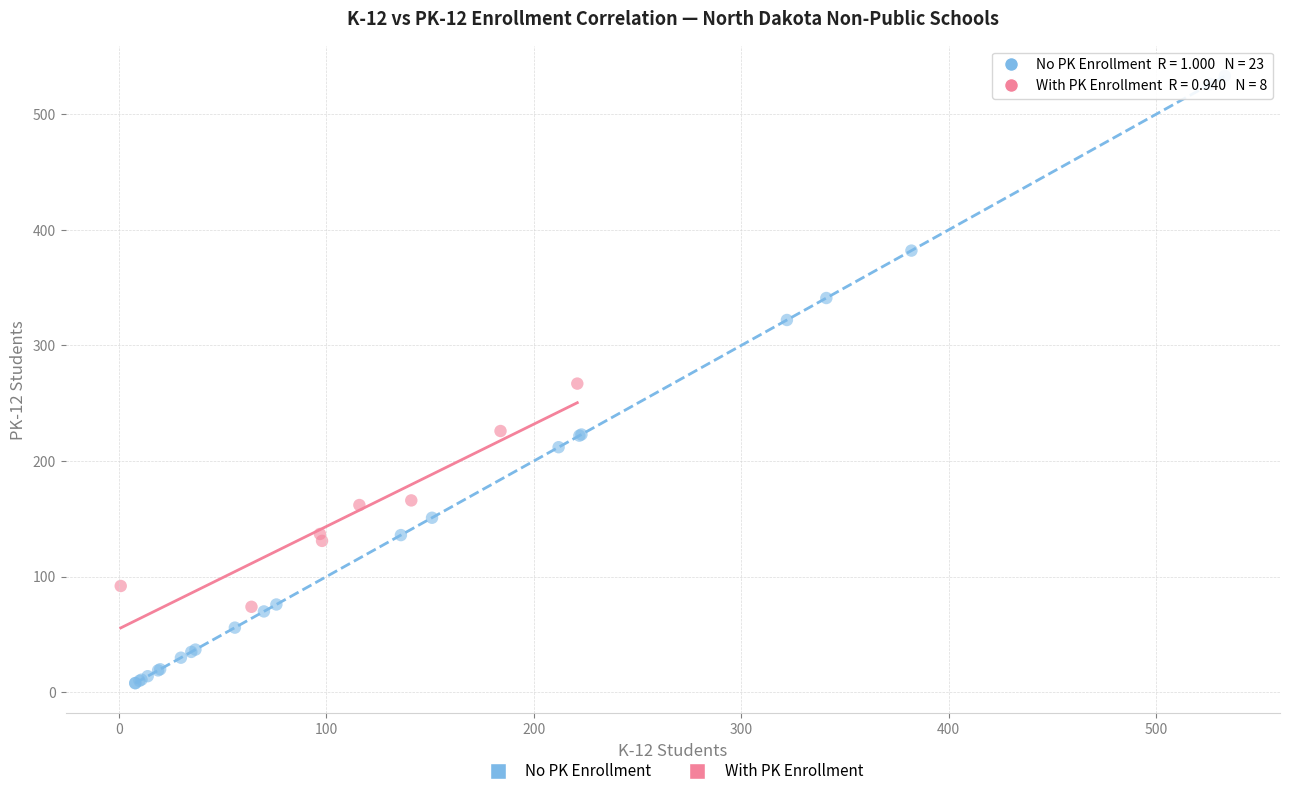

Which series contains the highest Y value?

No PK Enrollment